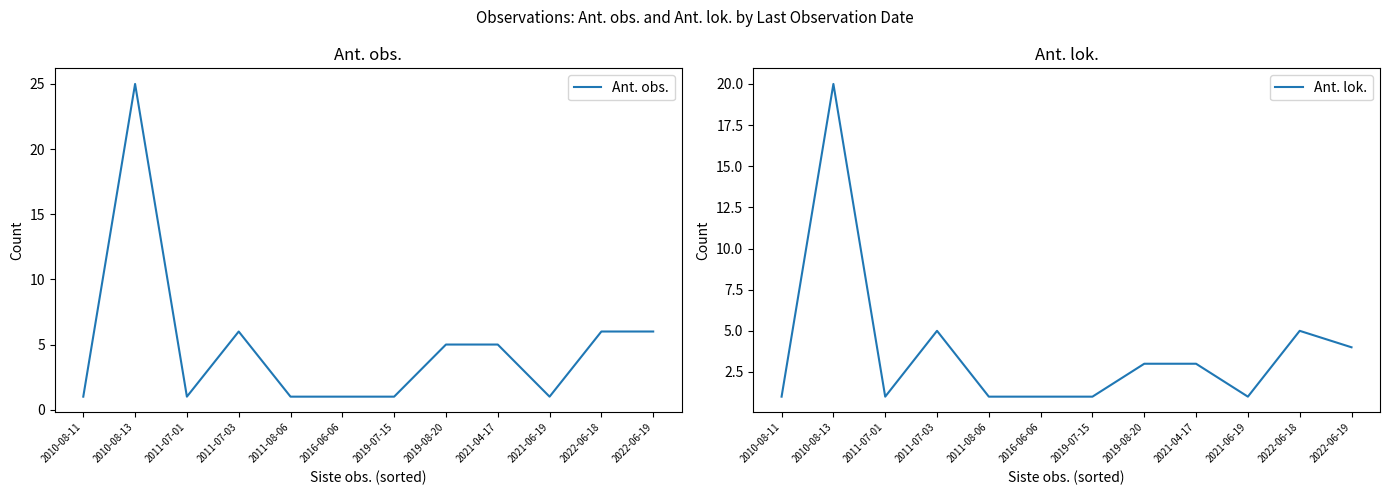

What is the value of the Ant. obs. point at the 7th from the left?

1